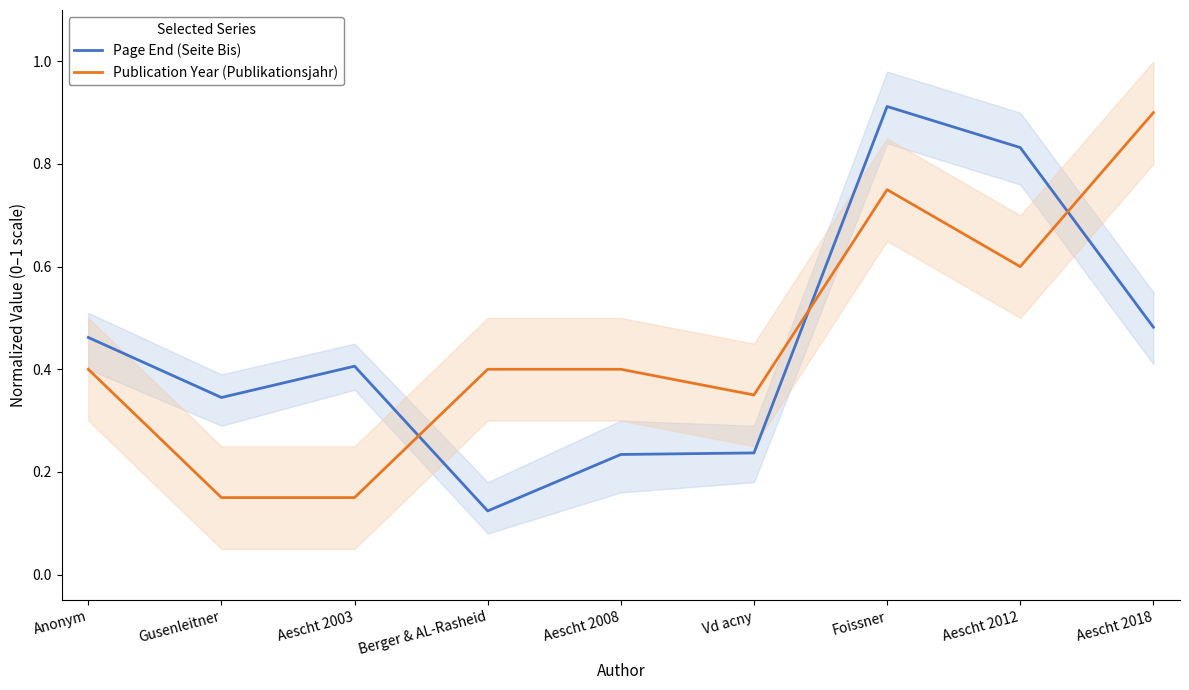

At which label is Page End (Seite Bis) closest to 0?

Berger & AL-Rasheid